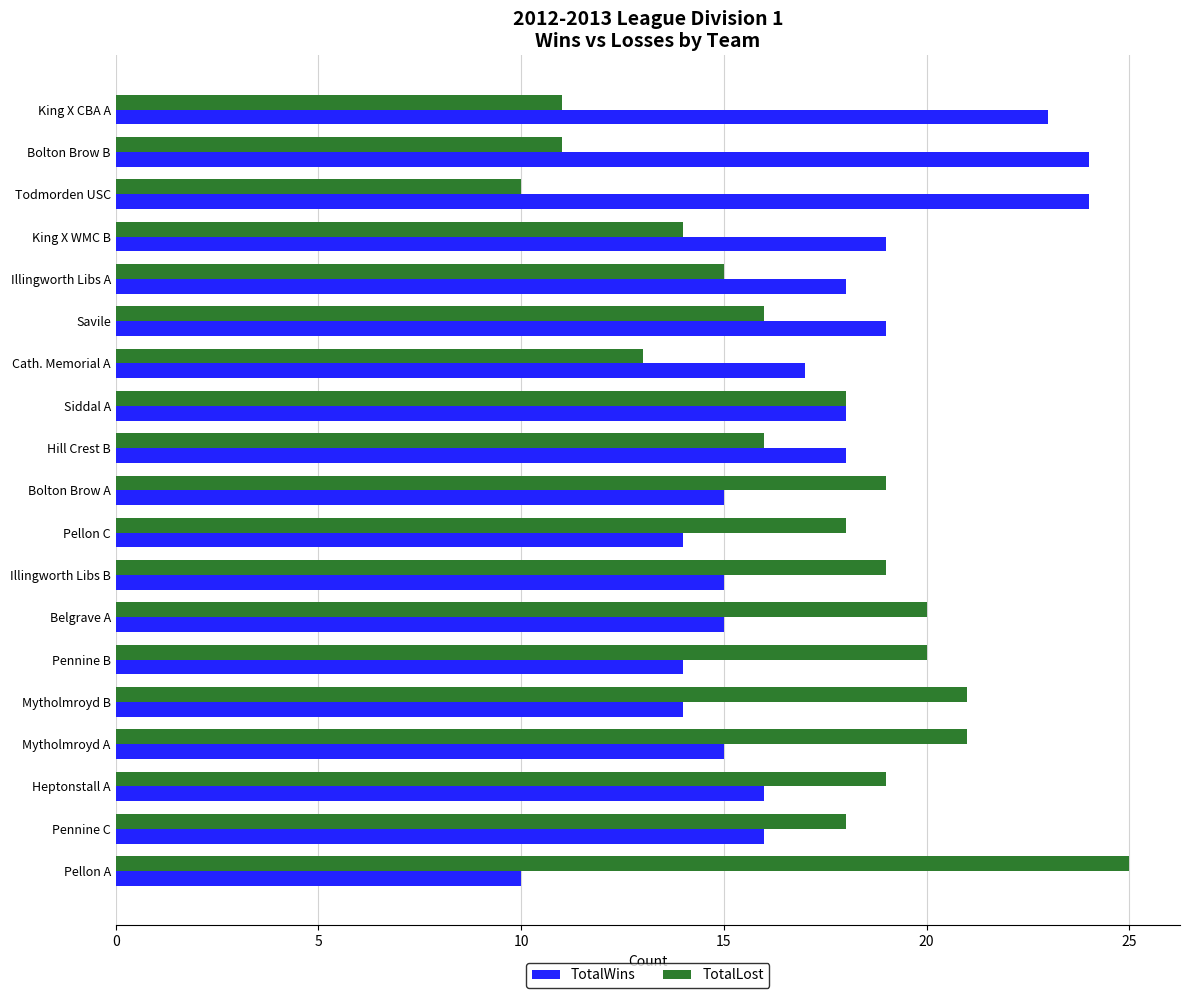

What are all the series names shown in the legend?

TotalWins, TotalLost